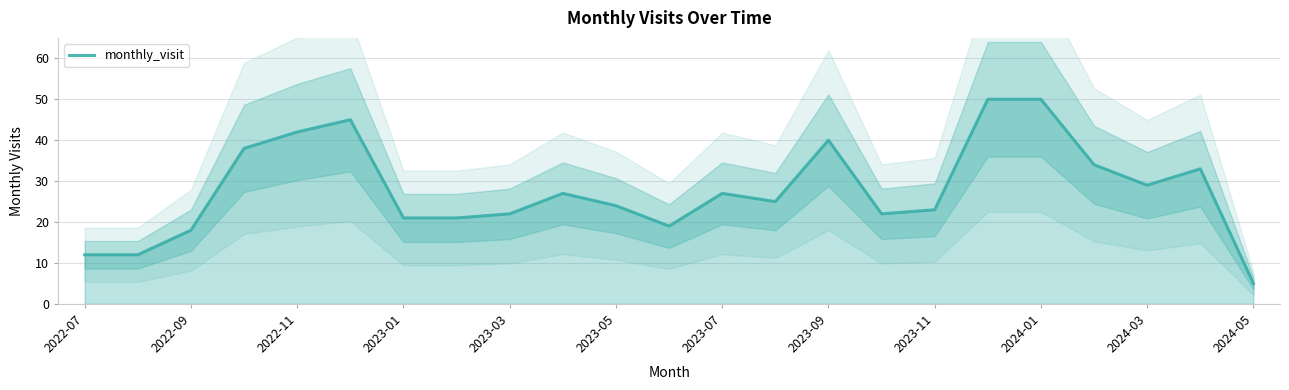

The value of monthly_visit at 2023-01 is 4. True or false?

False